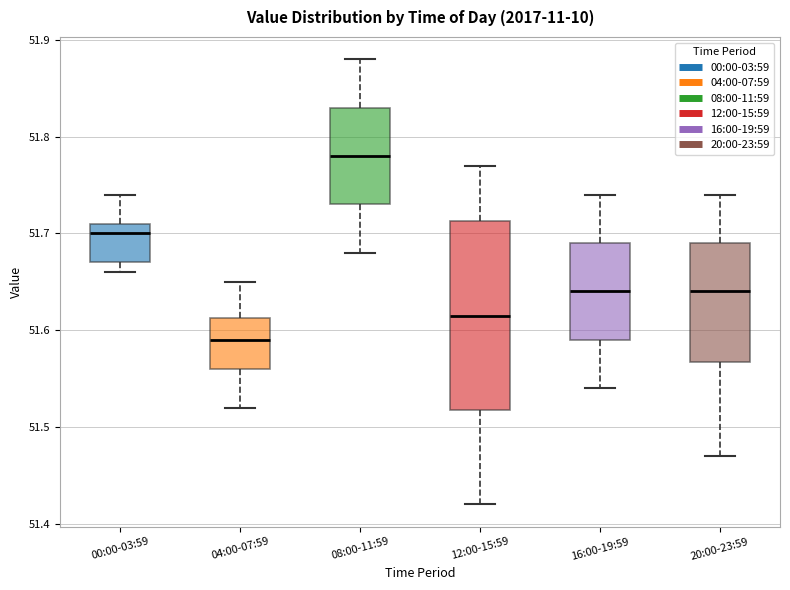

Which box is the tallest, from its lower edge to its upper edge?

12:00-15:59